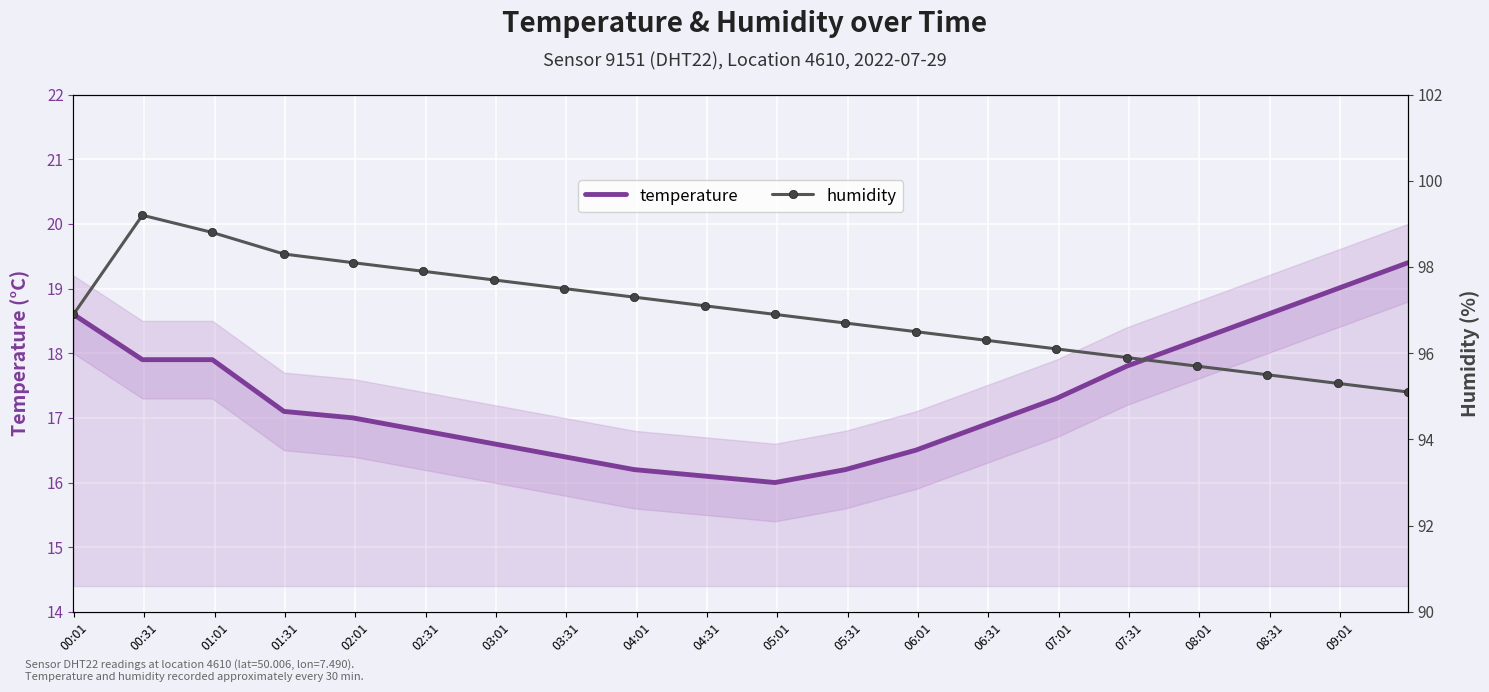

Reading left to right, transcribe all the data shown in this chart.

temperature: 18.6	17.9	17.9	17.1	17.0	16.8	16.6	16.4	16.2	16.1	16.0	16.2	16.5	16.9	17.3	17.8	18.2	18.6	19.0	19.4
humidity: 96.9	99.2	98.8	98.3	98.1	97.9	97.7	97.5	97.3	97.1	96.9	96.7	96.5	96.3	96.1	95.9	95.7	95.5	95.3	95.1